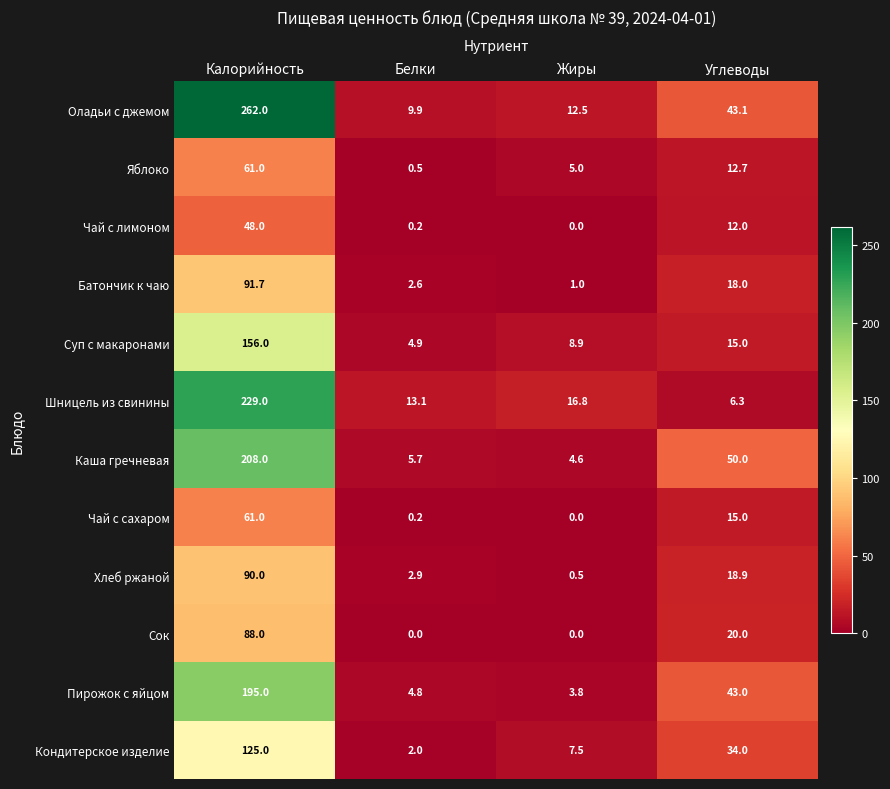

What is the difference between the maximum and minimum values in the Яблоко series?

60.5